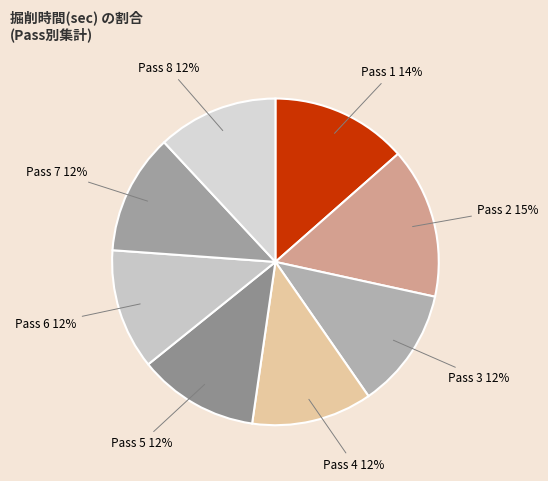

How many segments does this pie chart have?

8